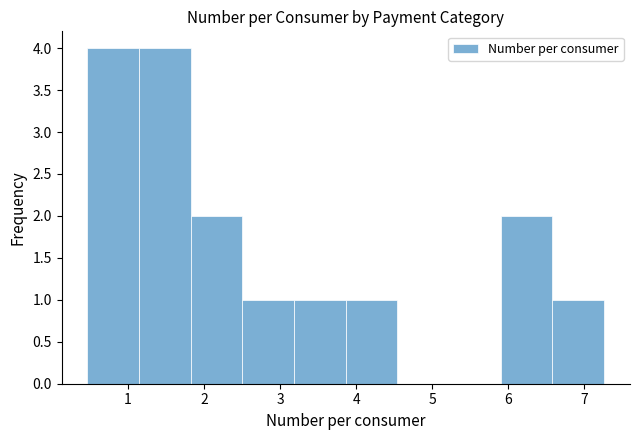

Reading left to right, transcribe this chart: for each bar, give the range it covers on the x-axis and its height. Neither the bar edges nor the heights are printed on the chart, so give them approximately, as read against the axes.

0.5 to 1.1: 4
1.1 to 1.8: 4
1.8 to 2.5: 2
2.5 to 3.2: 1
3.2 to 3.9: 1
3.9 to 4.5: 1
4.5 to 5.2: 0
5.2 to 5.9: 0
5.9 to 6.6: 2
6.6 to 7.3: 1